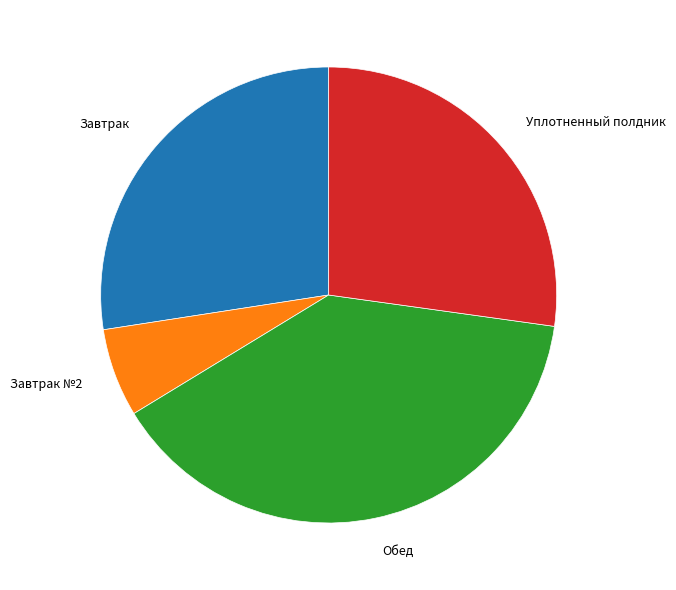

How many segments does this pie chart have?

4